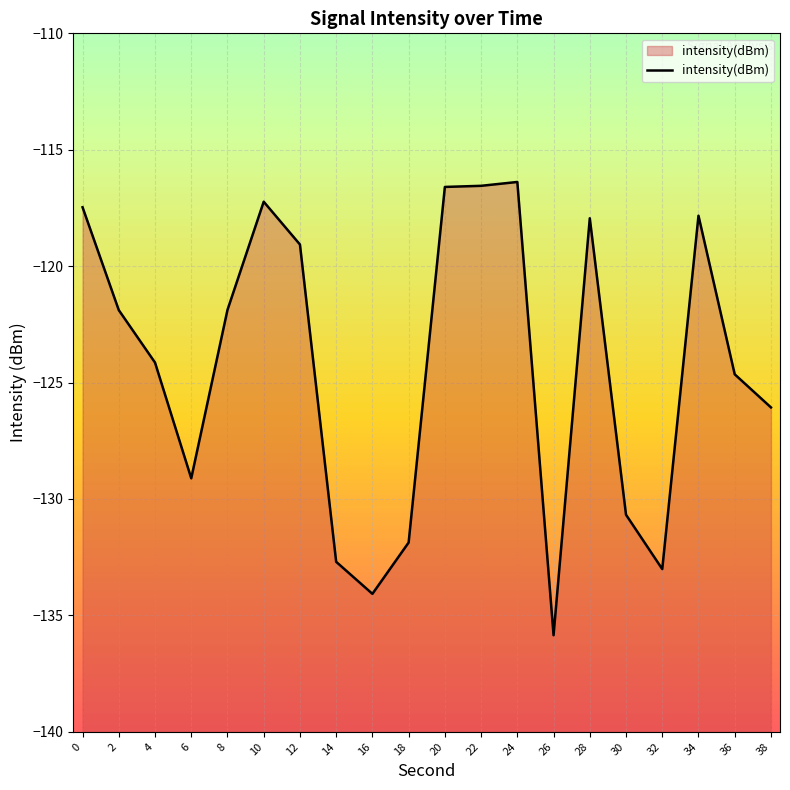

Reading left to right, transcribe all the data shown in this chart.

0=-117.5	2=-121.9	4=-124.1	6=-129.1	8=-121.9	10=-117.2	12=-119.1	14=-132.7	16=-134.1	18=-131.9	20=-116.6	22=-116.5	24=-116.4	26=-135.9	28=-117.9	30=-130.7	32=-133.0	34=-117.8	36=-124.6	38=-126.1